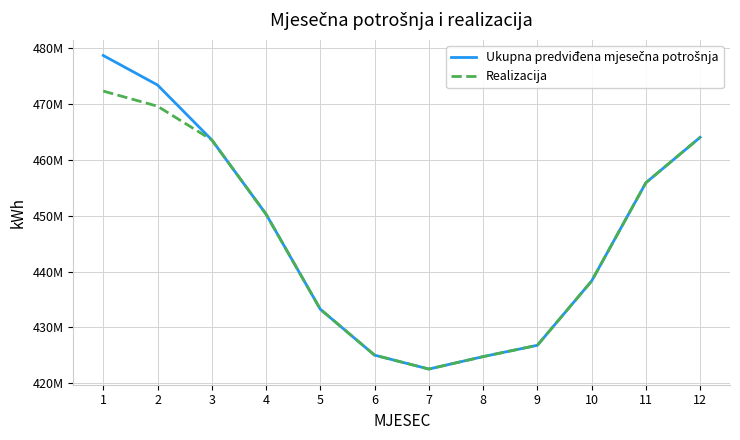

What is the average value of the Realizacija series?

445531052